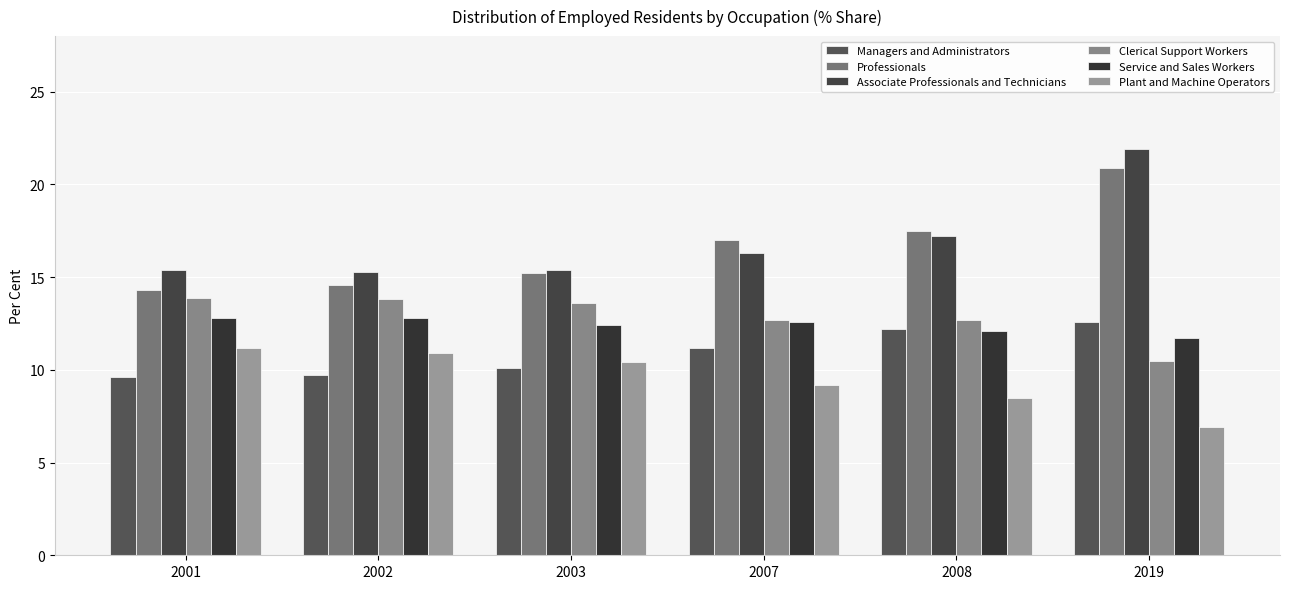

Is the value of Plant and Machine Operators at 2019 greater than the value of Clerical Support Workers at 2001?

No